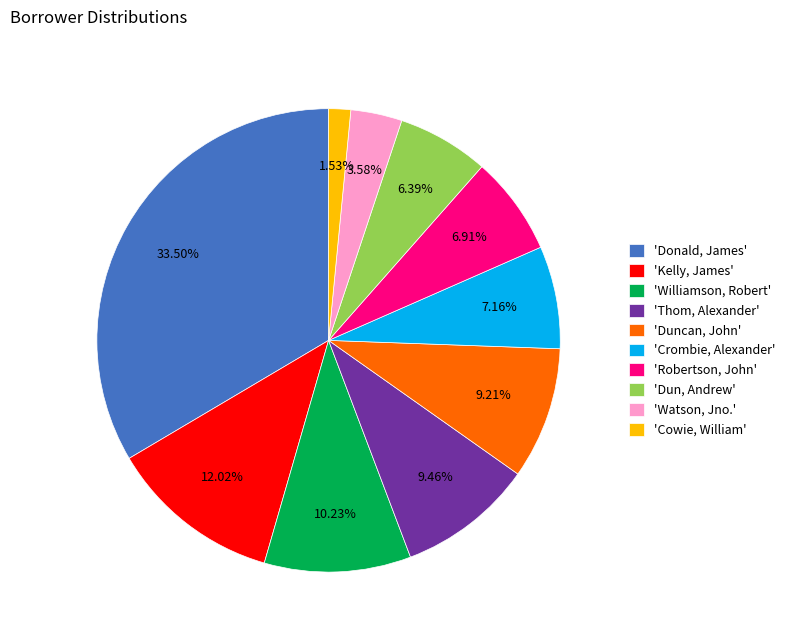

Between 'Duncan, John' and 'Williamson, Robert', which is larger?

'Williamson, Robert'